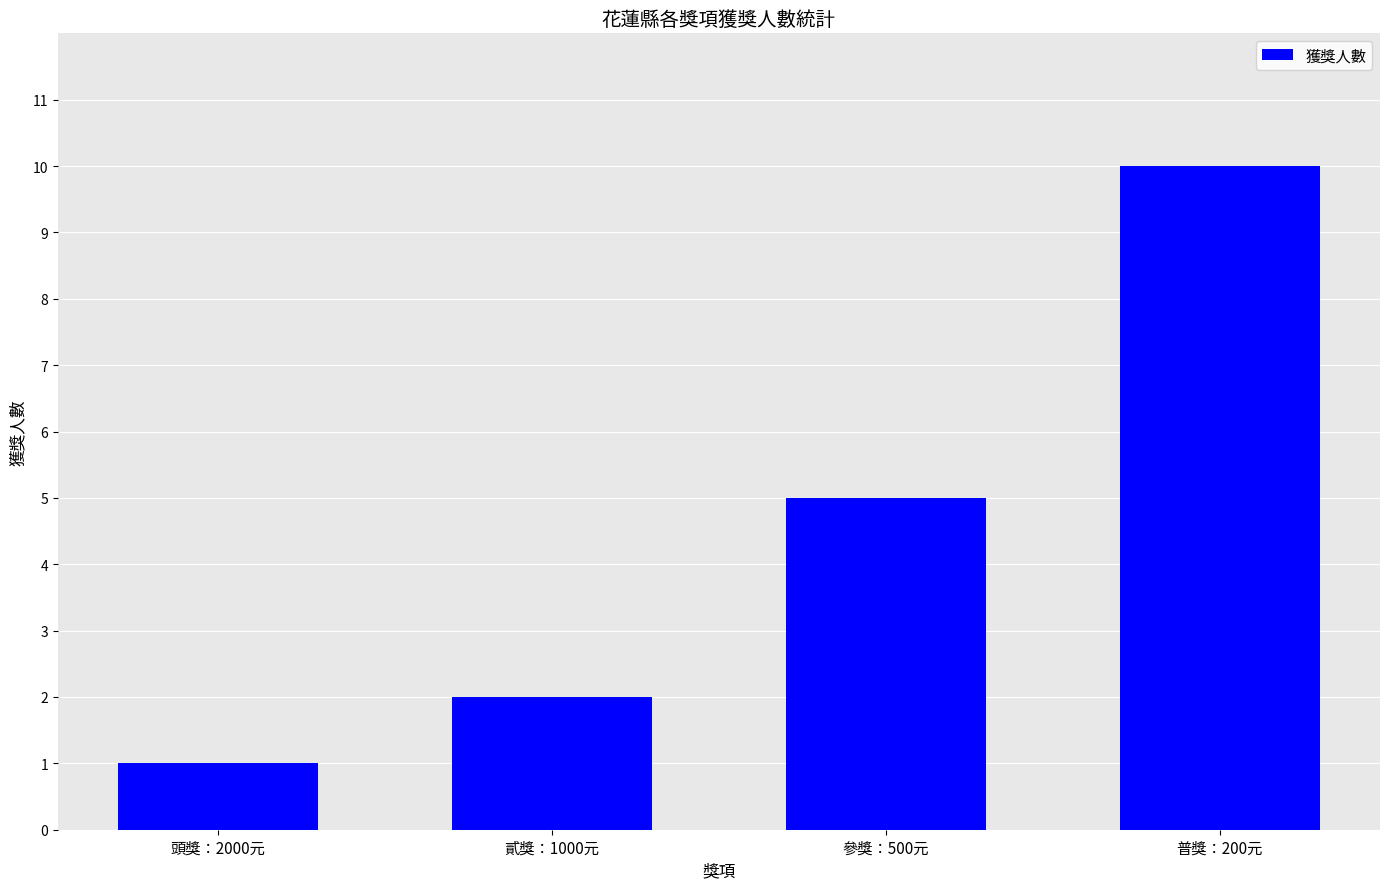

What is the value of the 4th bar from the left?

10